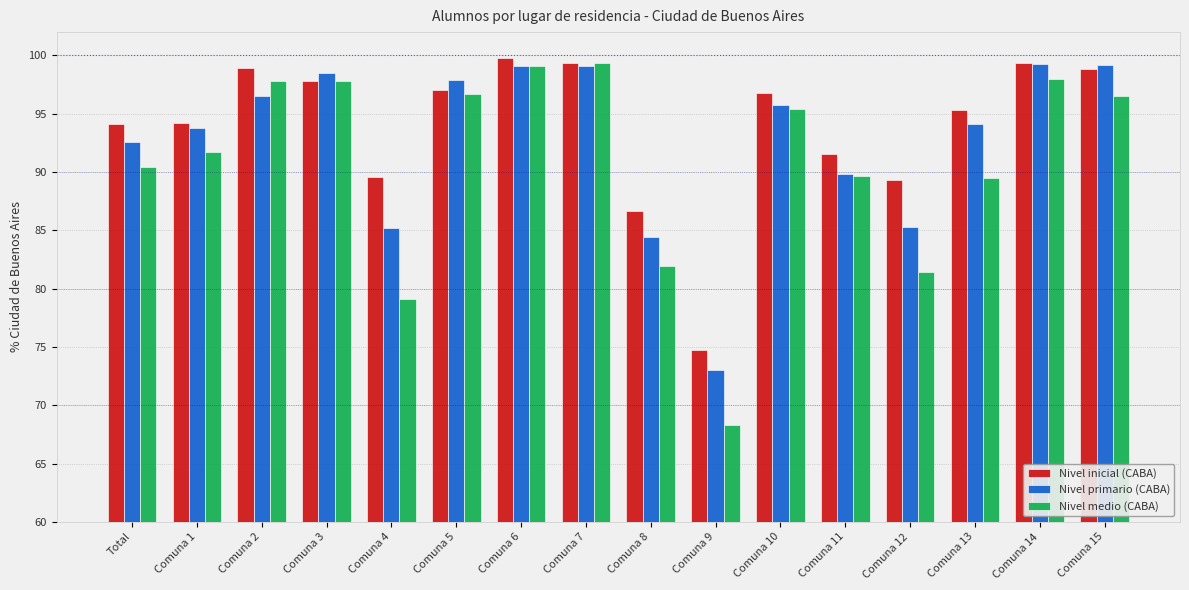

Is the value of Nivel medio (CABA) at Comuna 14 greater than the value of Nivel inicial (CABA) at Comuna 2?

No